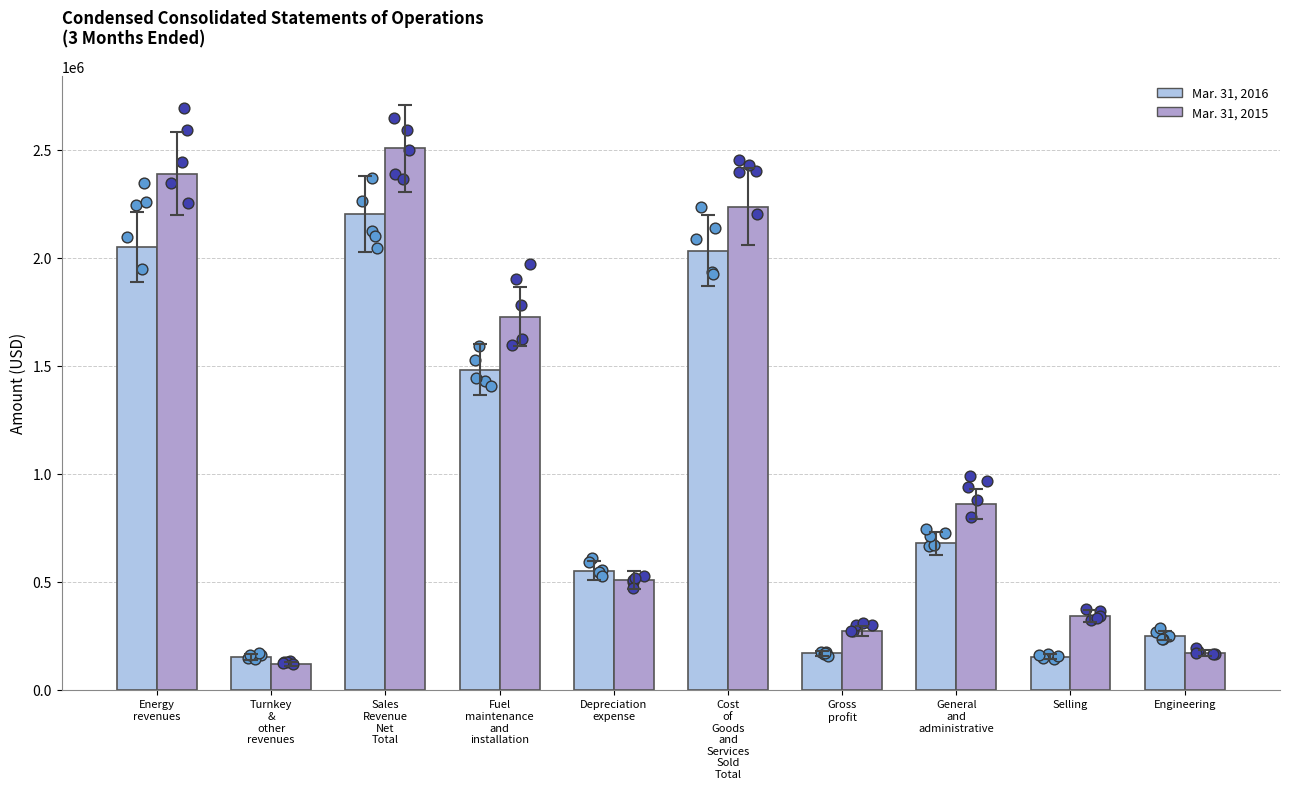

What is the total value across all series at Depreciation
expense?

1059533